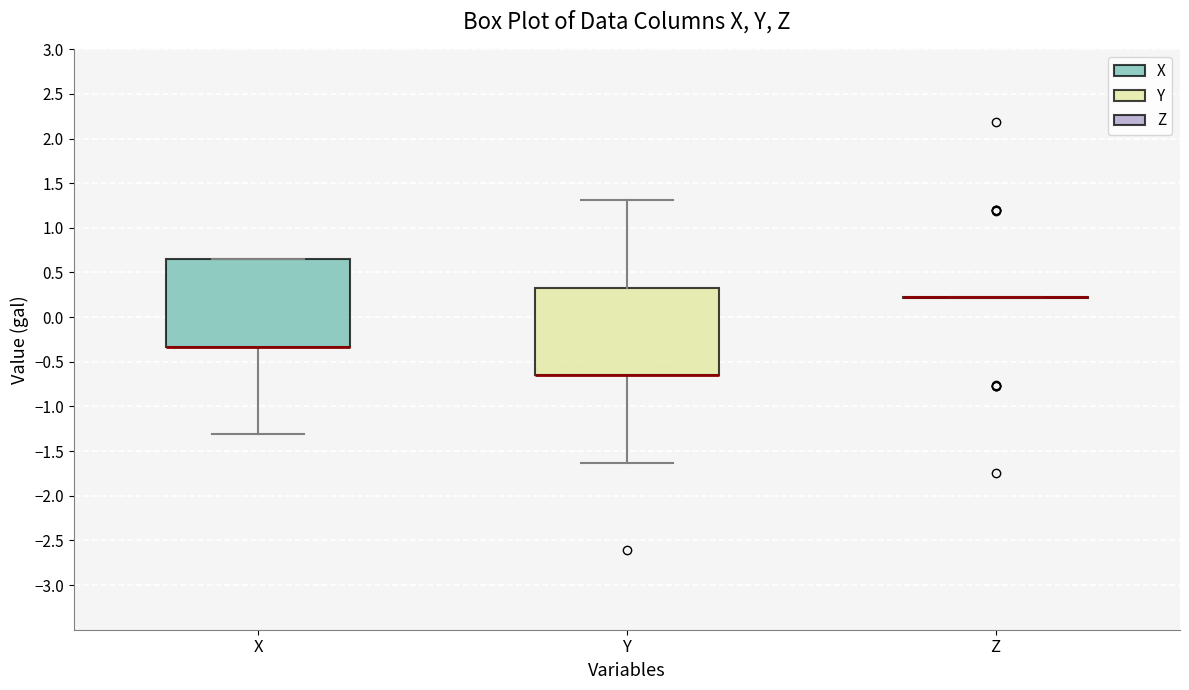

Reading left to right, transcribe this box plot: for each box, give where its median line is, the range the box spans, and where its two whiskers end, as read against the y-axis. The values are not printed on the chart, so give them approximately, as read against the axis.

X: median -0.35 (drawn on the box's lower edge), box -0.35 to 0.65, whiskers -1.30 to 0.65
Y: median -0.65 (drawn on the box's lower edge), box -0.65 to 0.35, whiskers -1.65 to 1.30
Z: box collapsed to a line at 0.20, whiskers 0.20 to 0.20